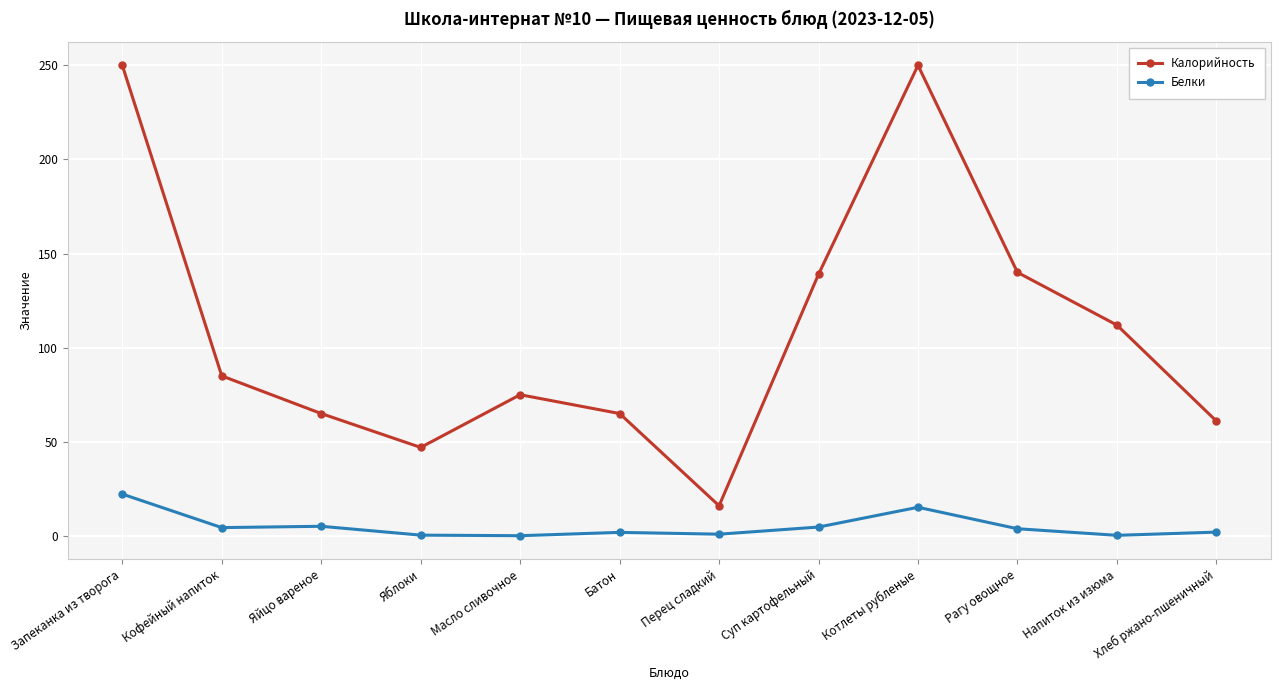

What is the minimum value shown in the chart?

0.1